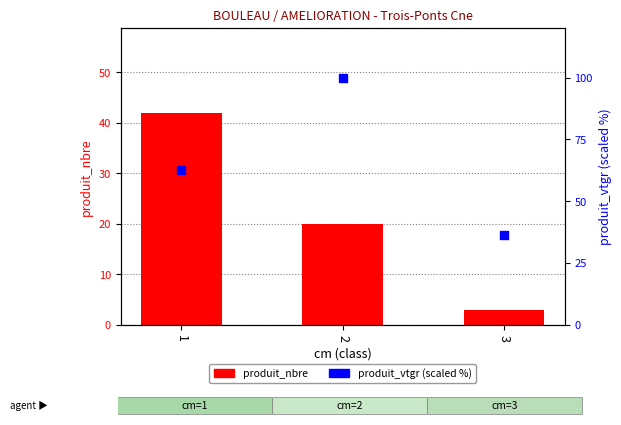

What are all the series names shown in the legend?

produit_nbre, produit_vtgr